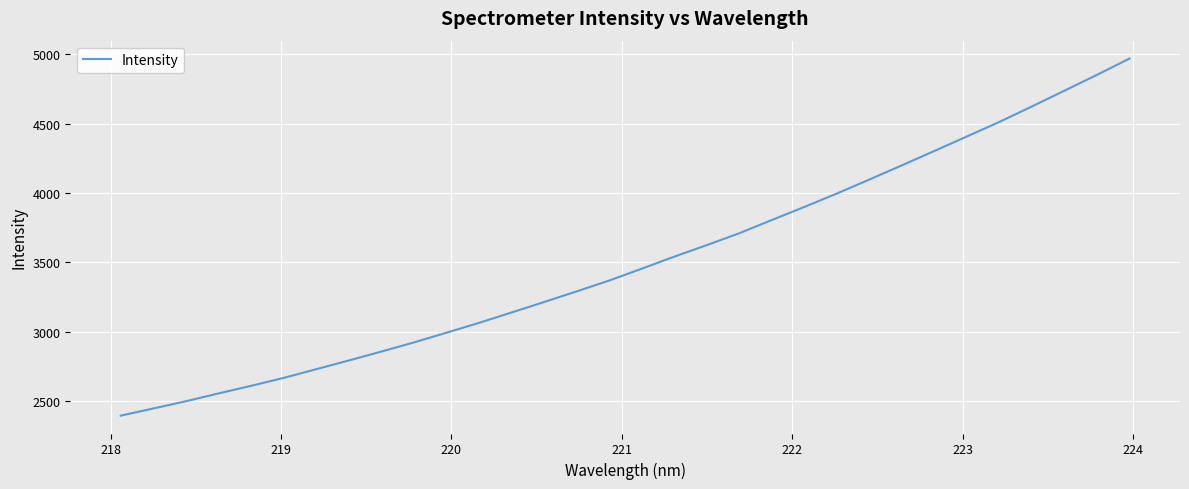

What is the smallest value displayed?

2396.8